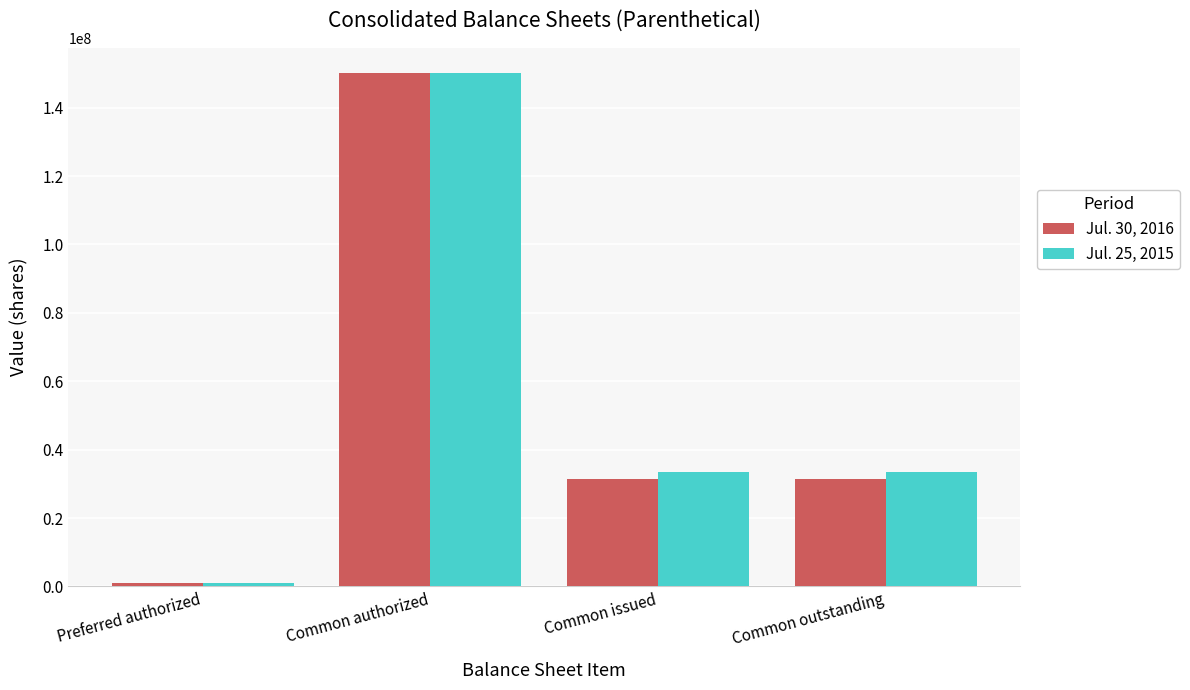

The Jul. 30, 2016 series shows 9297111 at Common outstanding. True or false?

False